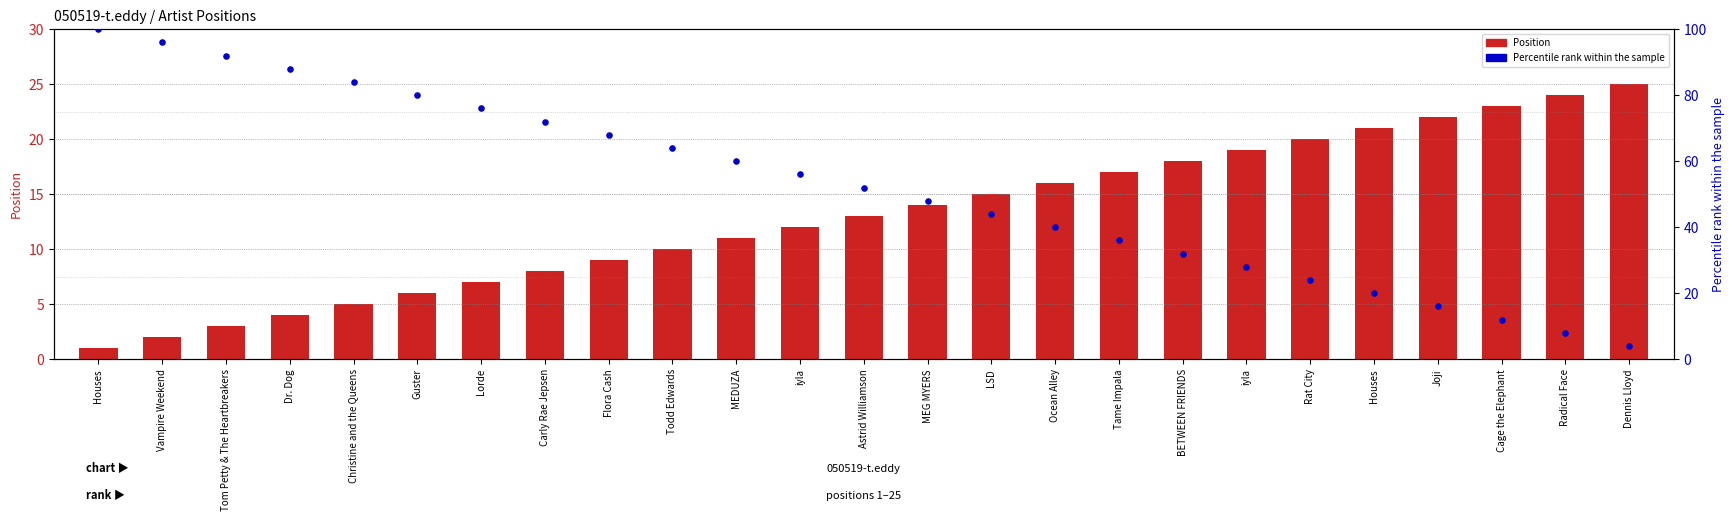

Which series has the largest total across all categories?

Percentile rank within the sample